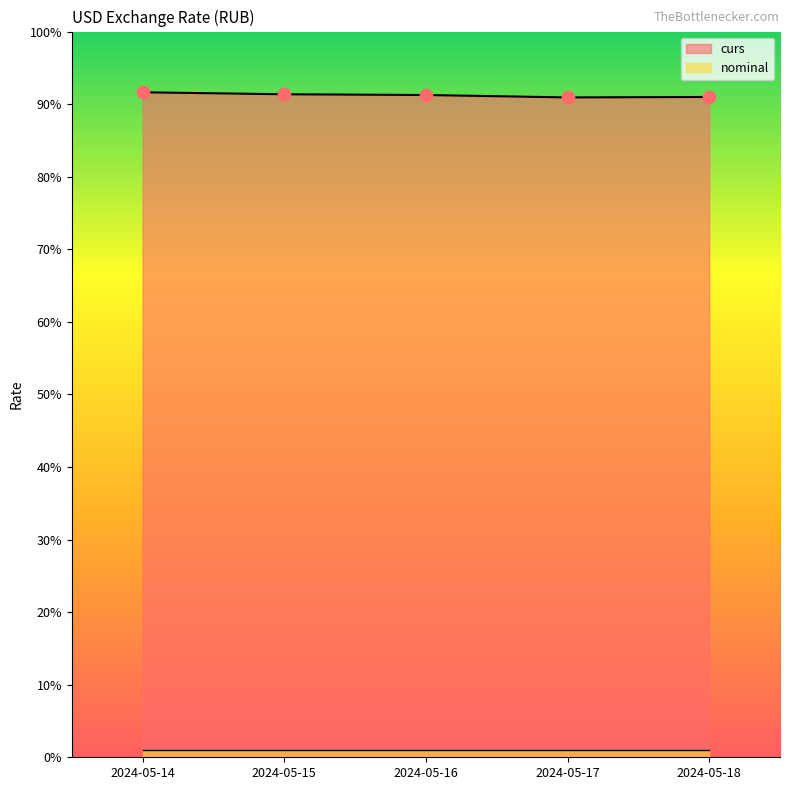

Between 2024-05-18 and 2024-05-15, which is larger?

2024-05-15